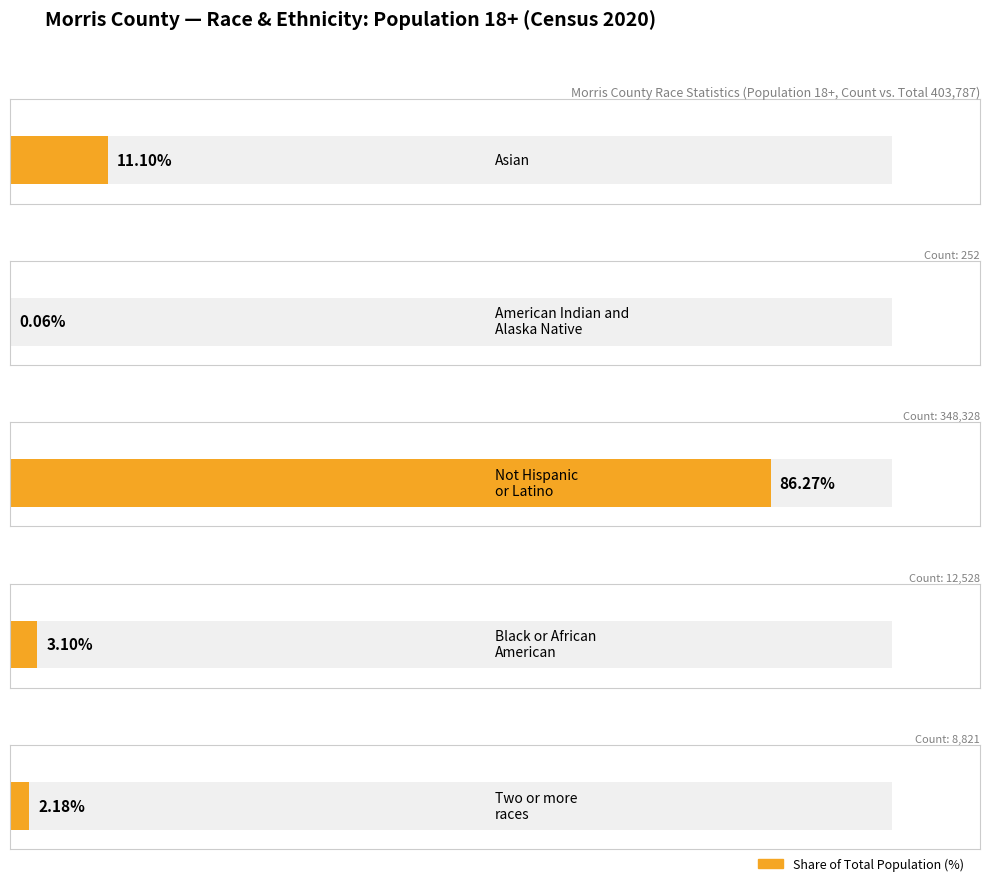

What is the label of the 1st bar from the left?

Asian